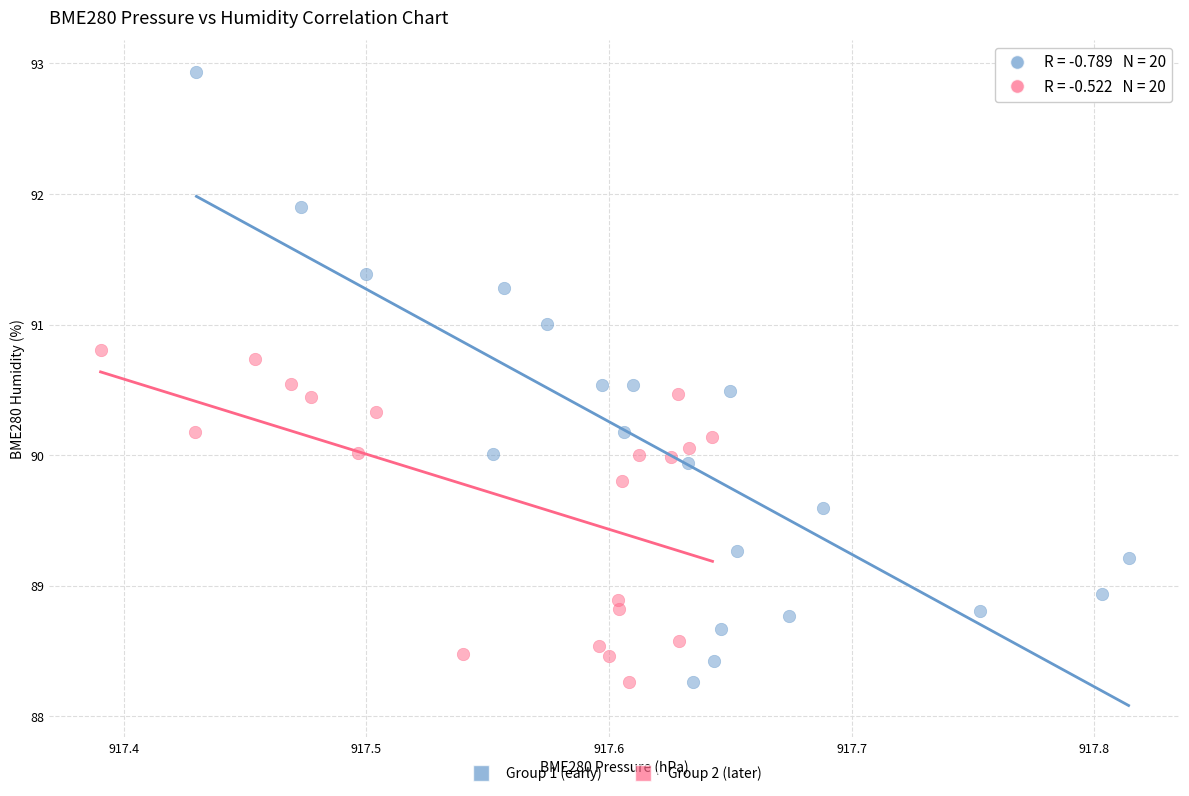

Which series has the widest spread of Y values?

Group 1 (early)